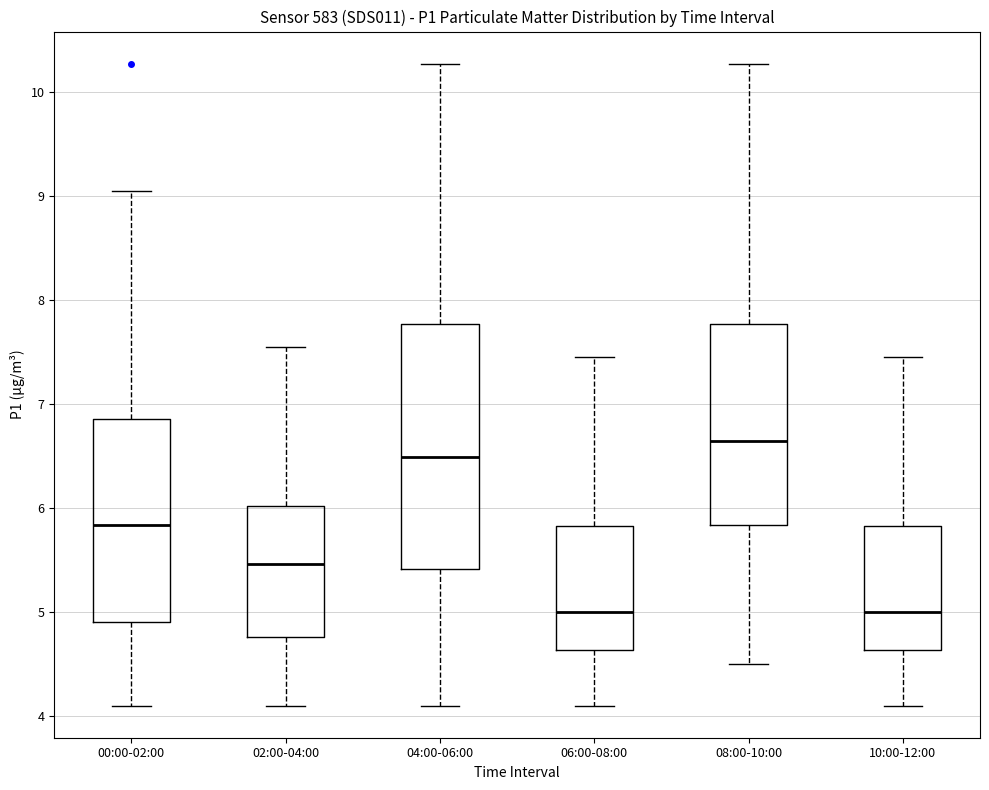

Reading left to right, transcribe this box plot: for each box, give where its median line is, the range the box spans, and where its two whiskers end, as read against the y-axis. The values are not printed on the chart, so give them approximately, as read against the axis.

00:00-02:00: median 5.8, box 4.9 to 6.9, whiskers 4.1 to 9.1
02:00-04:00: median 5.5, box 4.8 to 6.0, whiskers 4.1 to 7.6
04:00-06:00: median 6.5, box 5.4 to 7.8, whiskers 4.1 to 10.3
06:00-08:00: median 5.0, box 4.6 to 5.8, whiskers 4.1 to 7.5
08:00-10:00: median 6.6, box 5.8 to 7.8, whiskers 4.5 to 10.3
10:00-12:00: median 5.0, box 4.6 to 5.8, whiskers 4.1 to 7.5